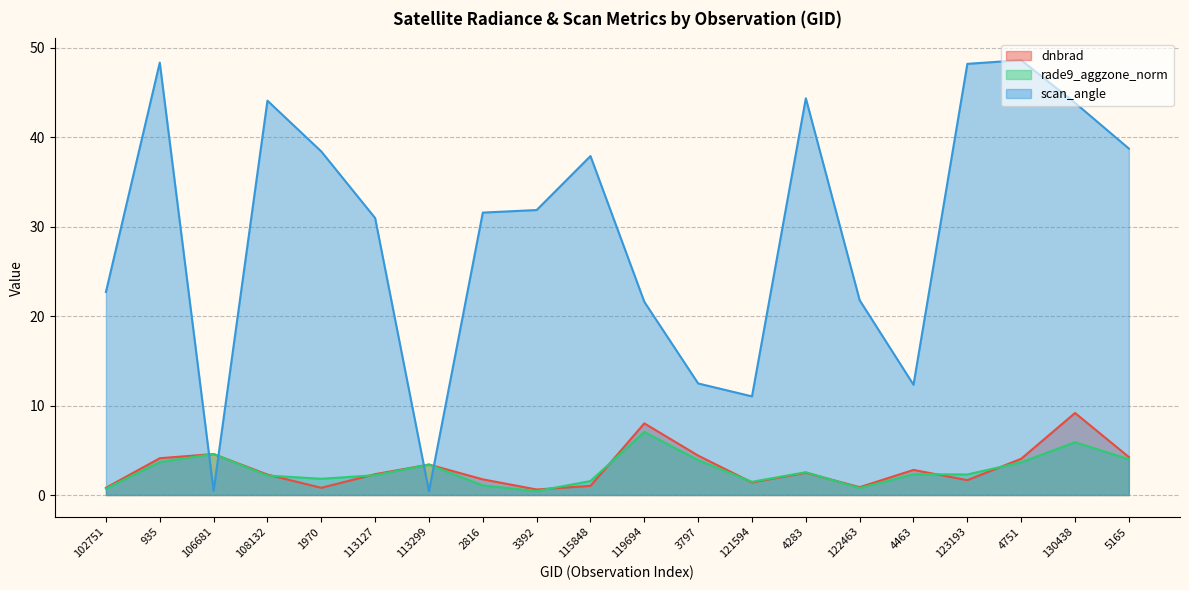

Reading left to right, list all the values displayed in this chart.

dnbrad: 0.8	4.1	4.6	2.3	0.8	2.3	3.4	1.8	0.6	1.0	8.0	4.4	1.4	2.5	0.9	2.8	1.7	4.1	9.2	4.2
rade9_aggzone_norm: 0.7	3.7	4.6	2.2	1.8	2.2	3.4	1.1	0.4	1.6	7.1	3.9	1.5	2.5	0.8	2.3	2.3	3.7	5.9	4.0
scan_angle: 22.7	48.3	0.5	44.1	38.4	31.0	0.4	31.6	31.9	37.9	21.6	12.5	11.0	44.4	21.8	12.3	48.2	48.6	43.8	38.7